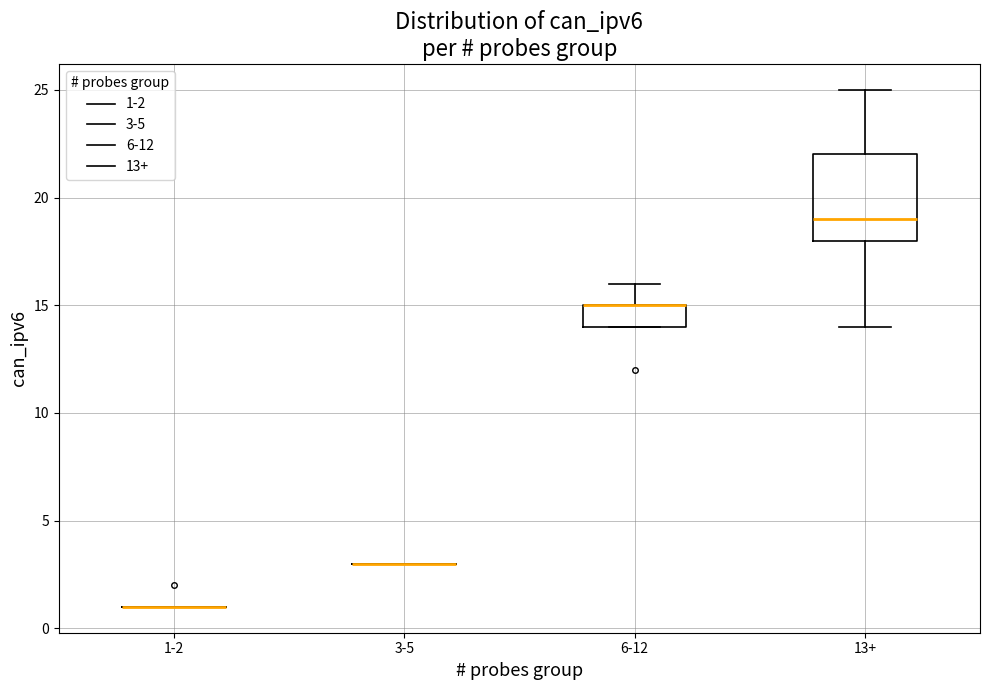

Reading left to right, transcribe this box plot: for each box, give where its median line is, the range the box spans, and where its two whiskers end, as read against the y-axis. The values are not printed on the chart, so give them approximately, as read against the axis.

1-2: box collapsed to a line at 1, whiskers 1 to 1
3-5: box collapsed to a line at 3, whiskers 3 to 3
6-12: median 15 (drawn on the box's upper edge), box 14 to 15, whiskers 14 to 16
13+: median 19, box 18 to 22, whiskers 14 to 25